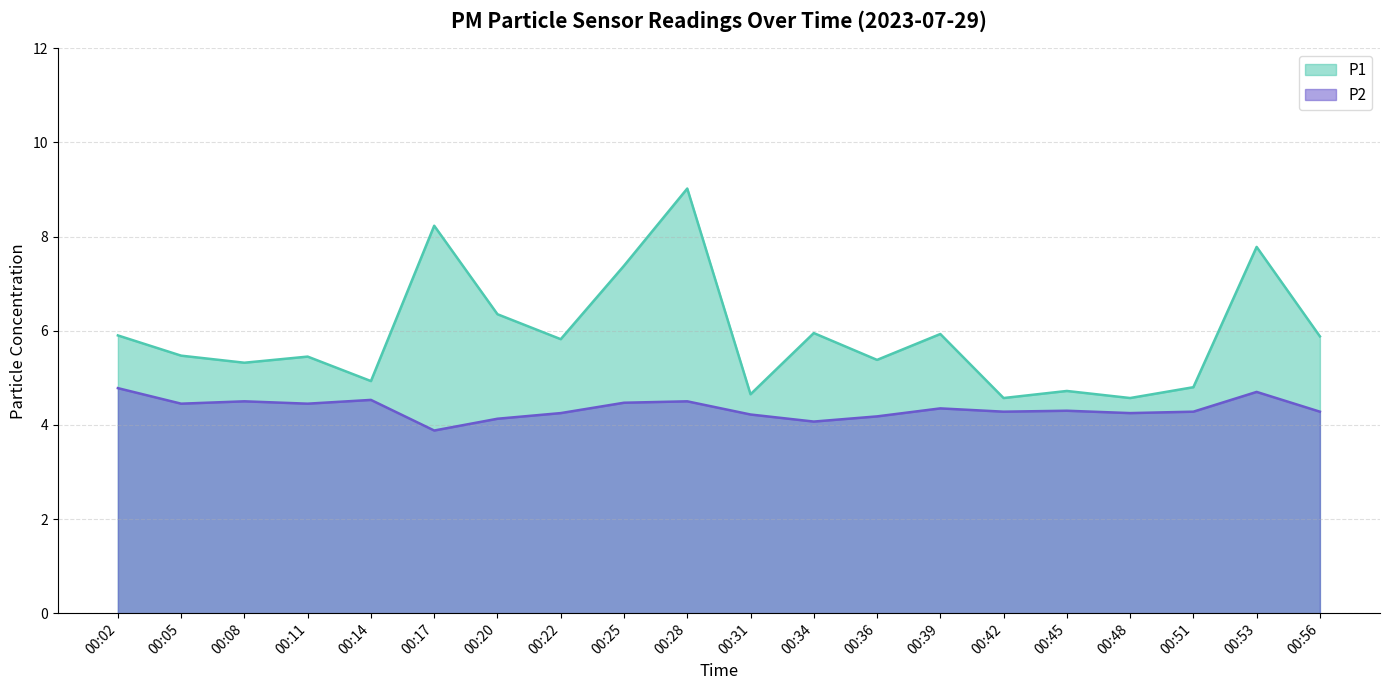

Between 00:22 and 00:28, which series saw the biggest shift?

P1